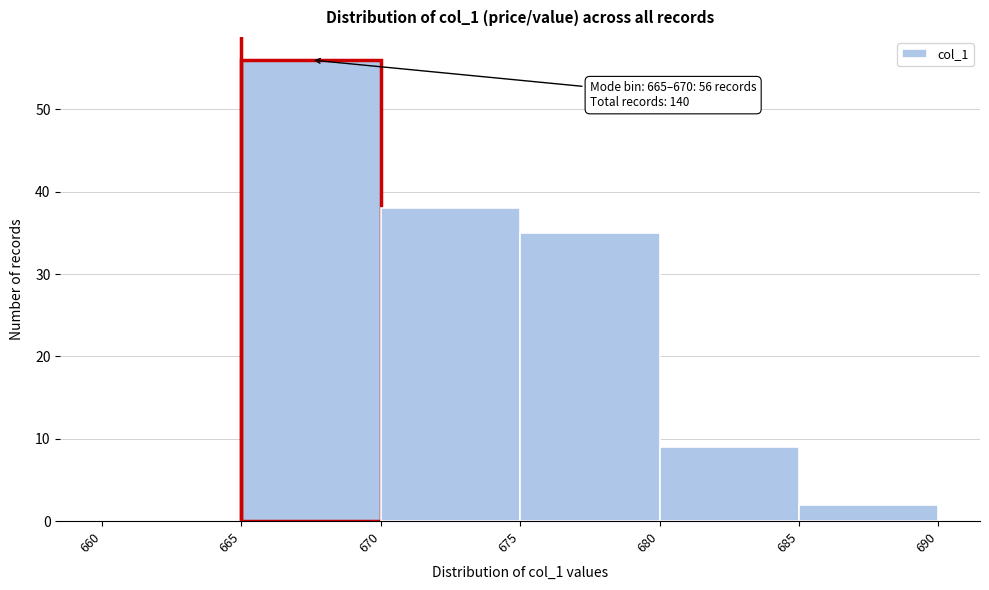

Over which range of the x-axis is the bar tallest?

665 to 670